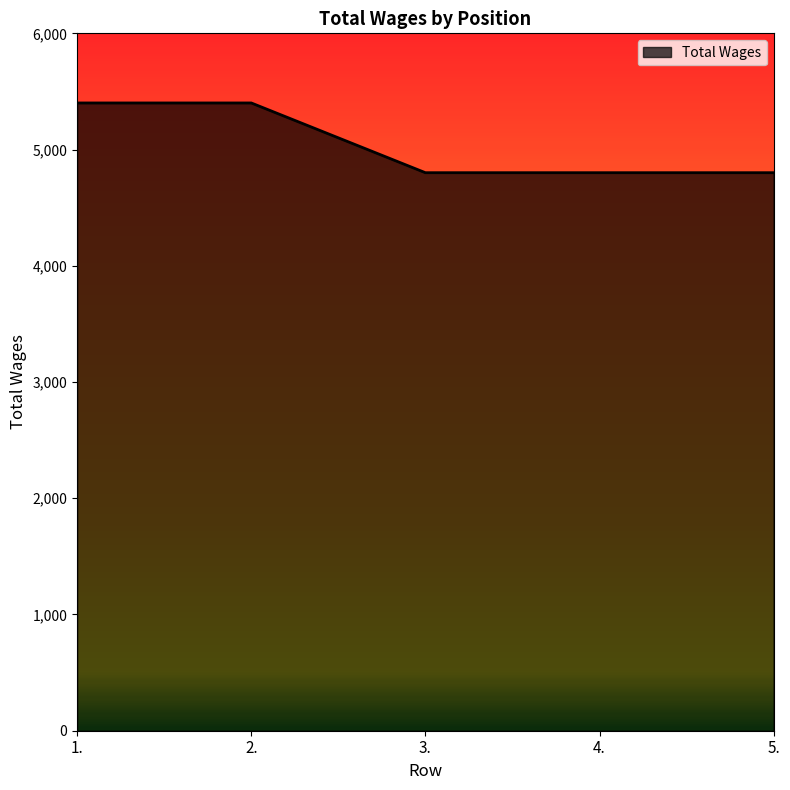

The chart shows a value of 4801 at 4.. True or false?

True